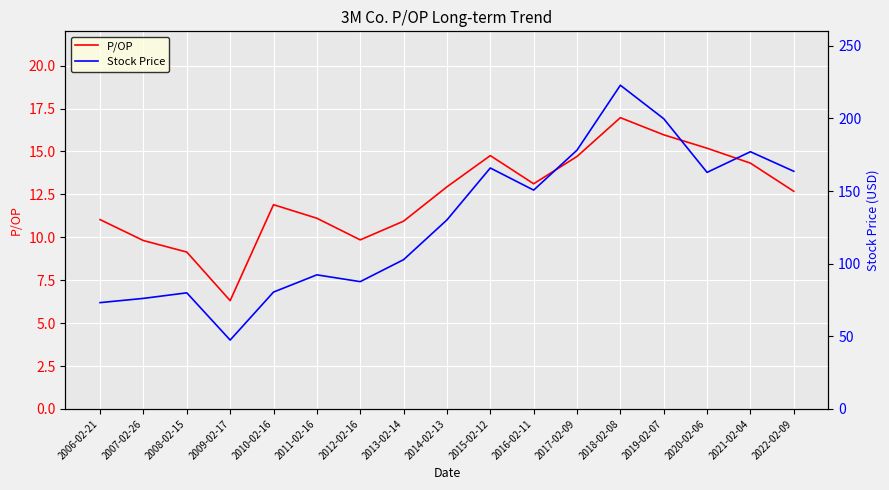

What is the smallest value displayed?

6.3